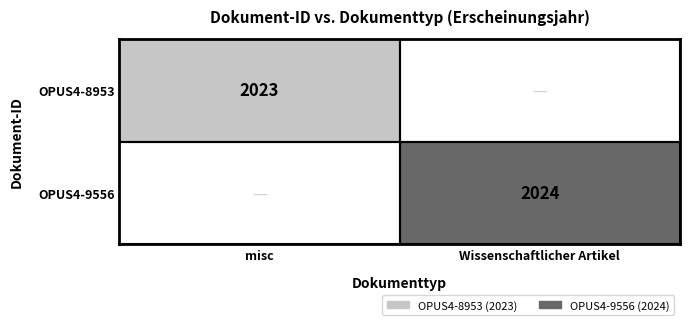

The OPUS4-8953 series shows 2023 at misc. True or false?

True